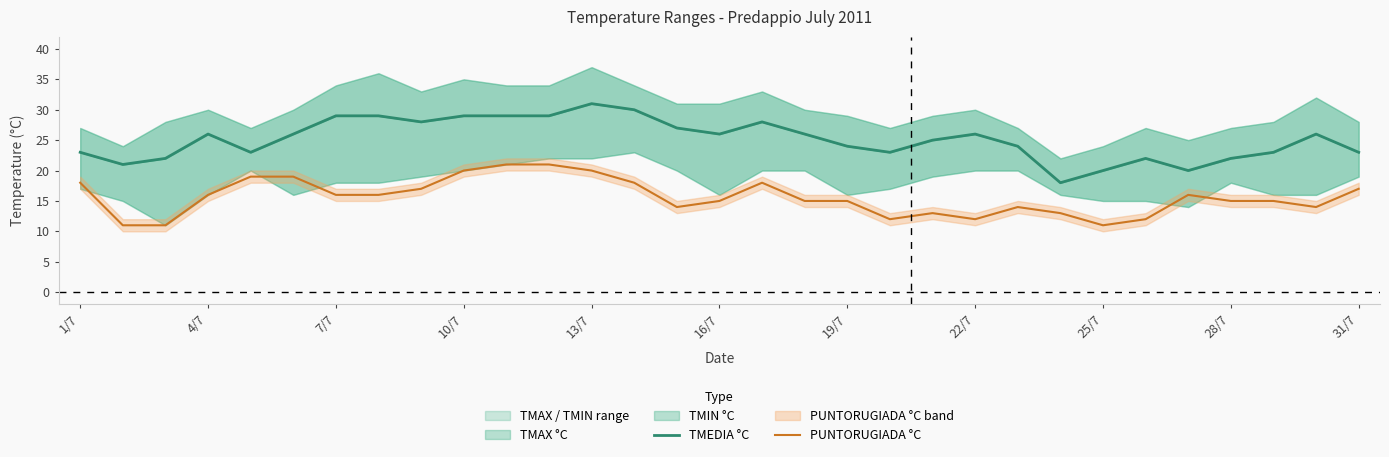

What is the maximum value for PUNTORUGIADA °C?

21